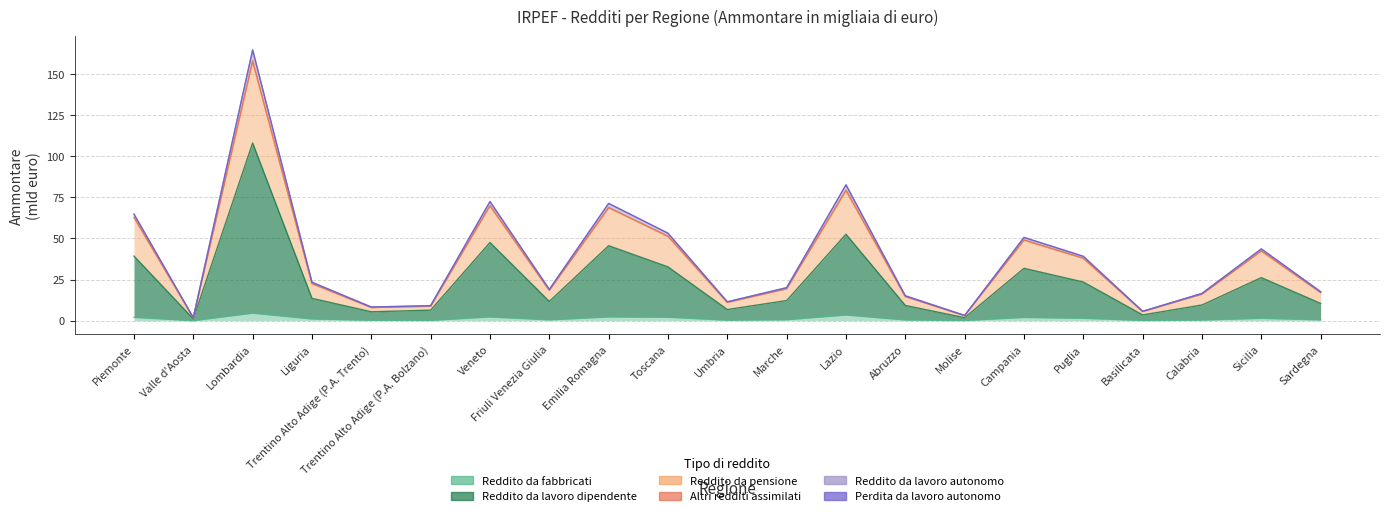

What is the difference between the maximum and minimum values in the Reddito da fabbricati (Ammontare) series?

4.6